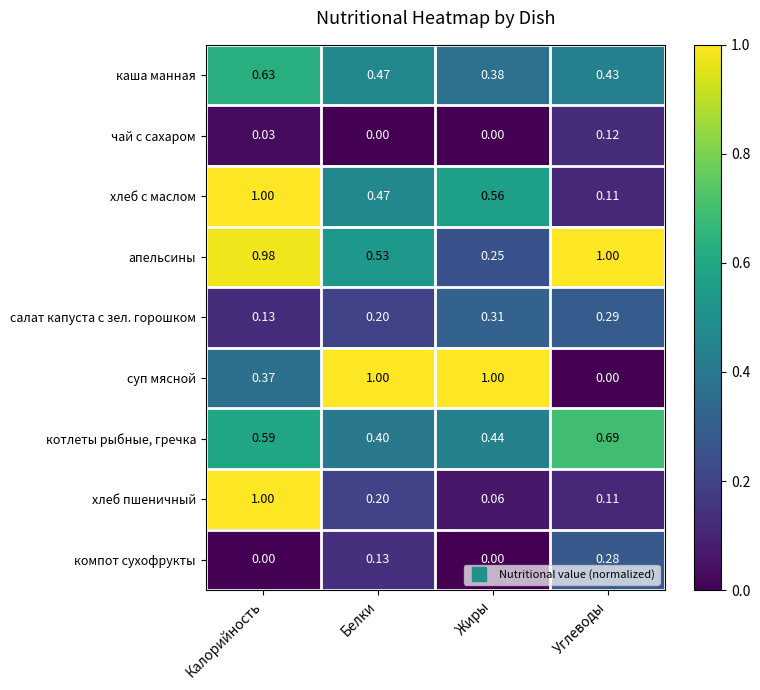

List the labels in order of котлеты рыбные, гречка value, largest first.

Углеводы, Калорийность, Жиры, Белки